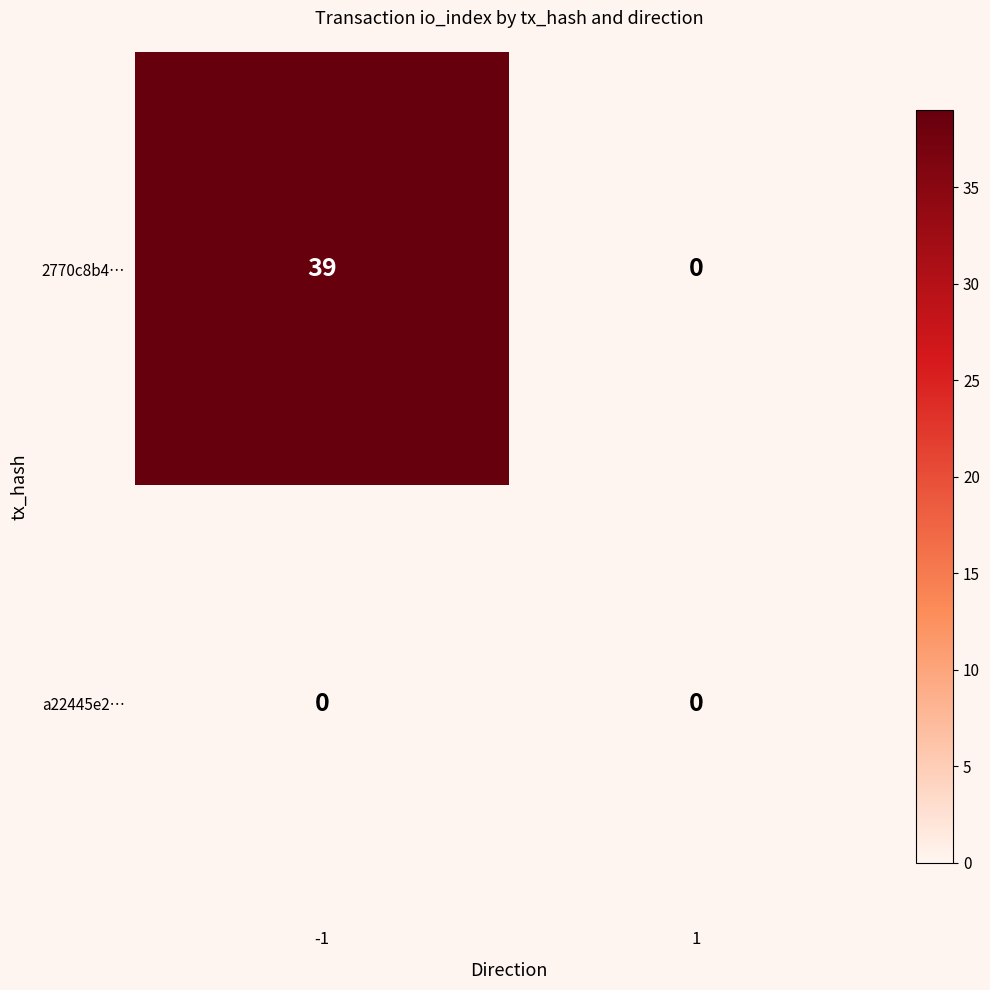

Reading right to left, list all the values displayed in this chart.

2770c8b4…: 1=0	-1=39
a22445e2…: 1=0	-1=0